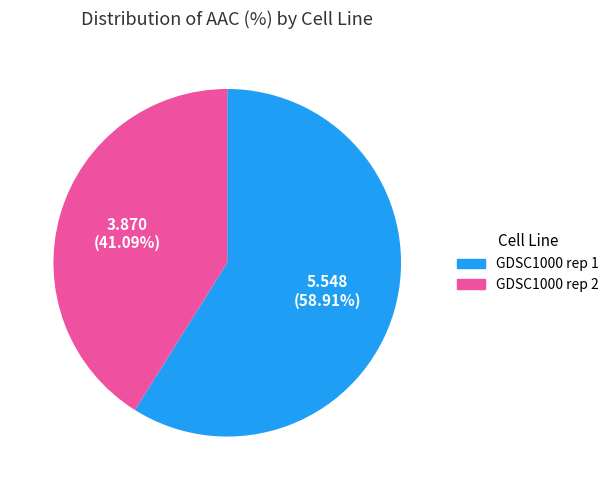

How many slices are in this pie chart?

2